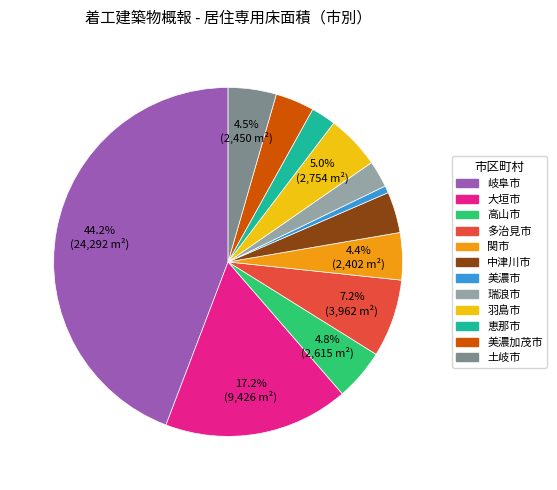

Is the sum of 土岐市 and 大垣市 greater than half?

No